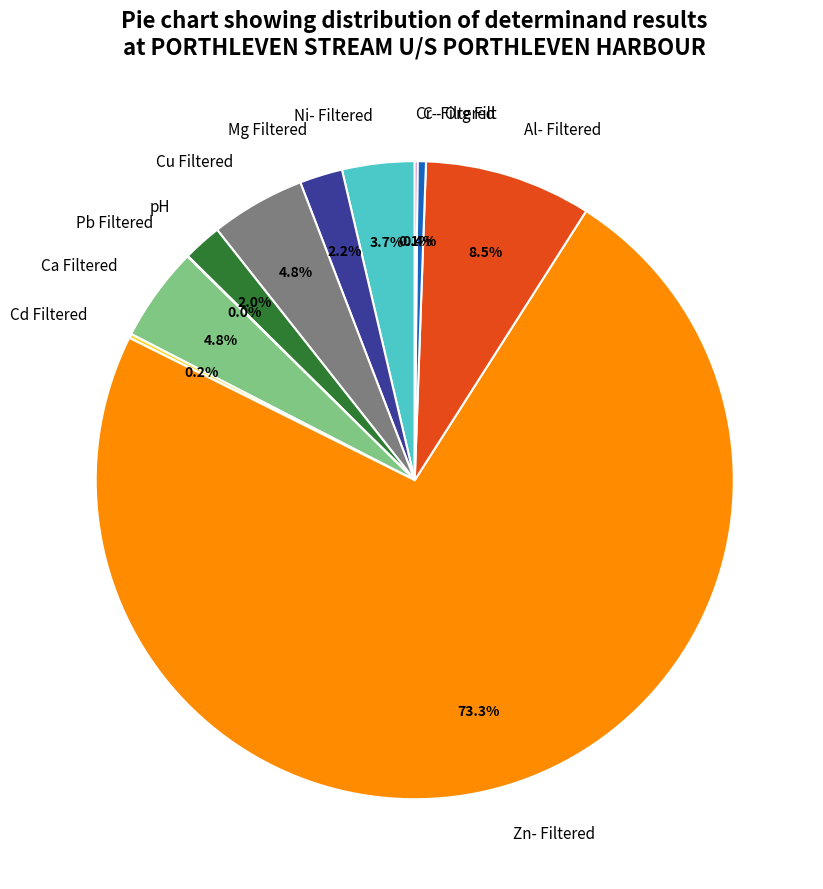

What is the largest slice in the pie chart?

Zn- Filtered